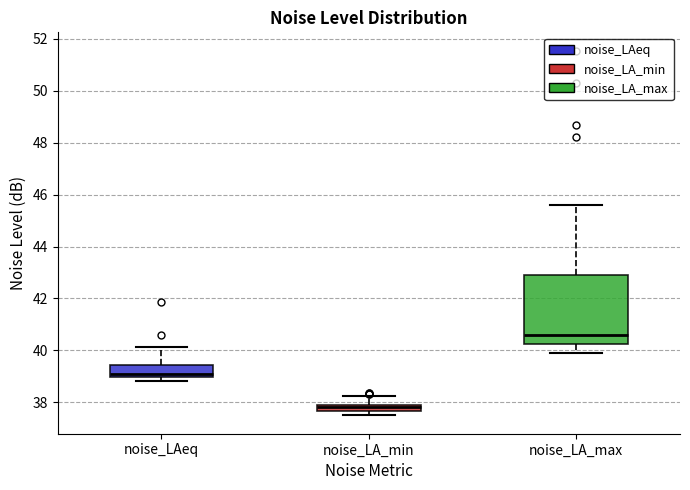

Where is the lower edge of the box for noise_LAeq on the y-axis? The values are not printed on the chart, so give them approximately, as read against the axis.

39.0